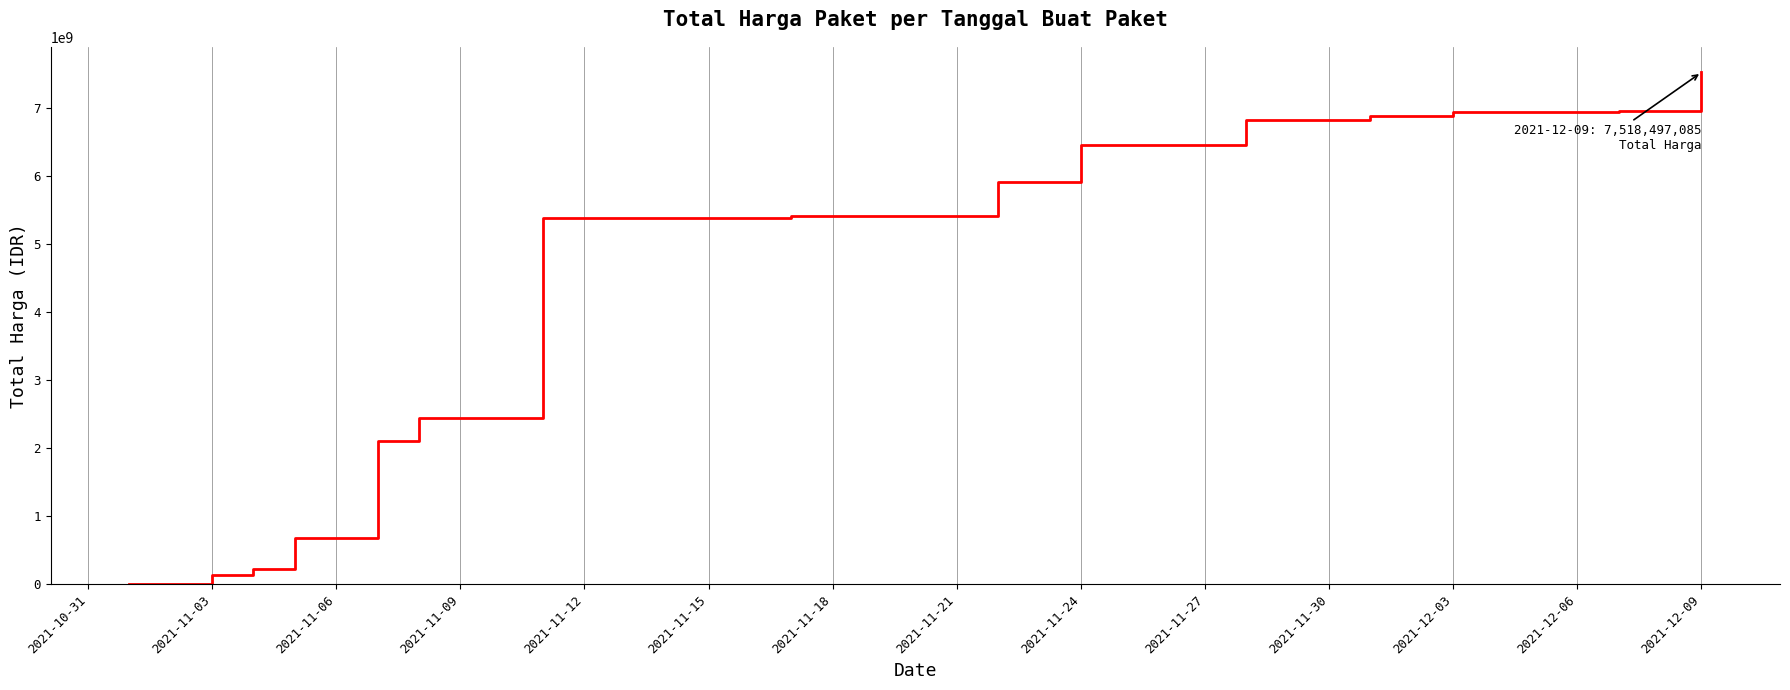

How many lines are shown in the chart?

1